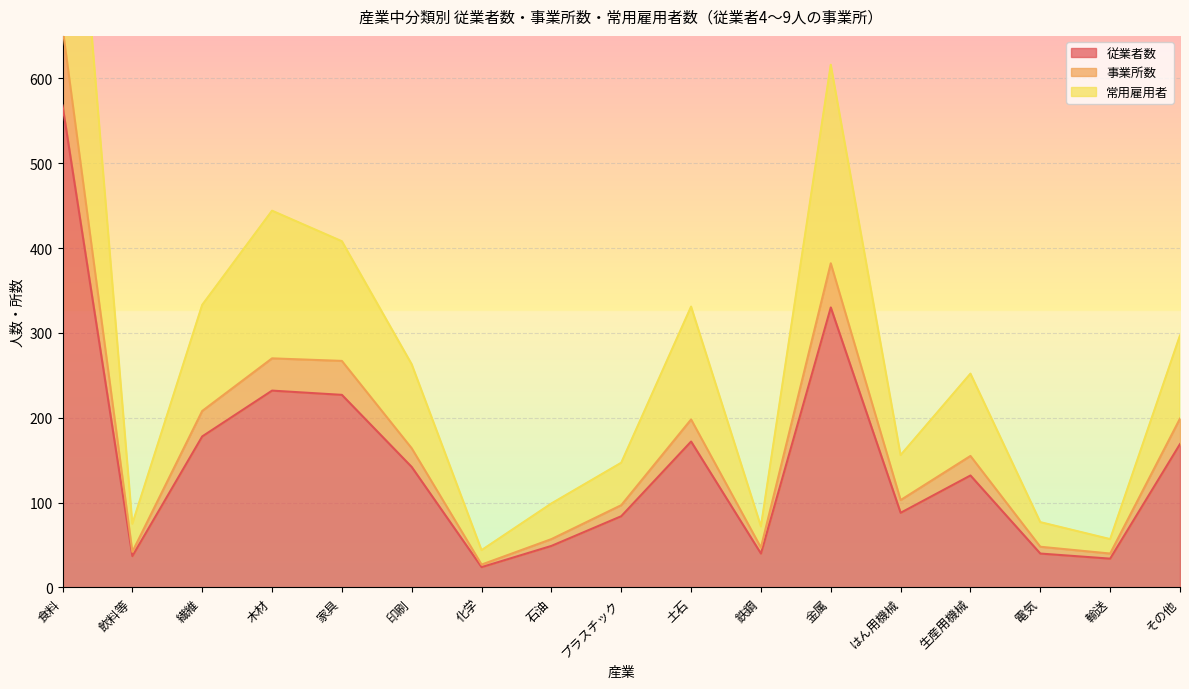

Where is the first local minimum for 従業者数?

飲料等